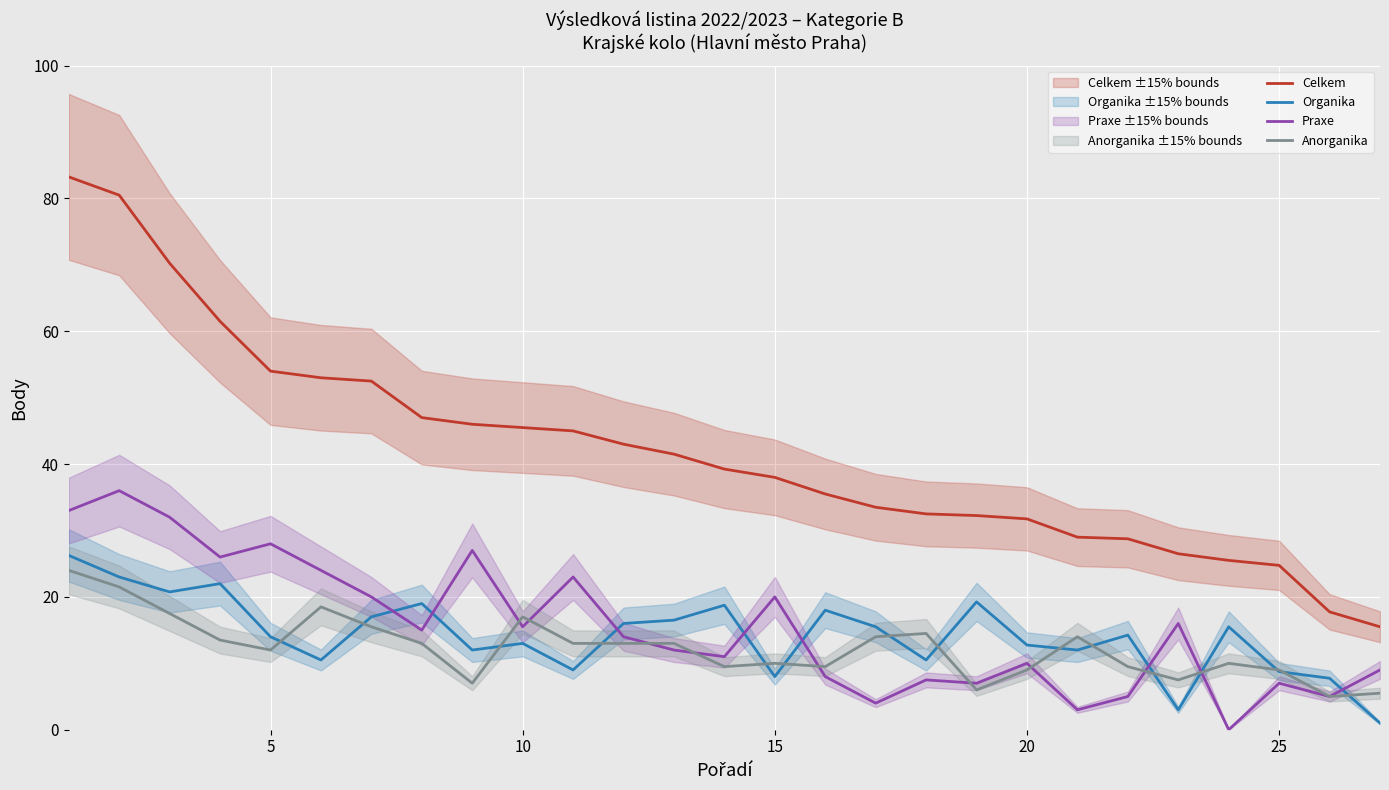

How many positive values does the Praxe series have?

26